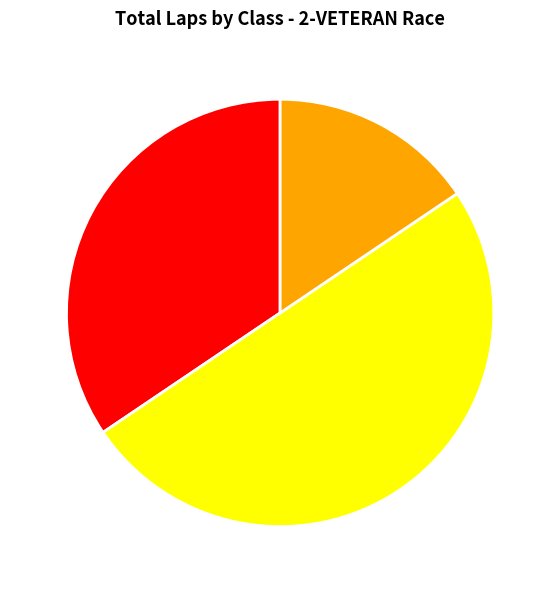

What is the largest slice in the pie chart?

OVER 48 SILVER